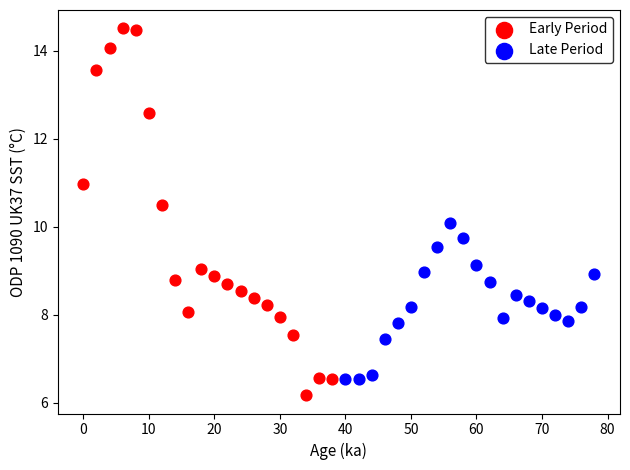

Which series contains the lowest Y value?

Early Period